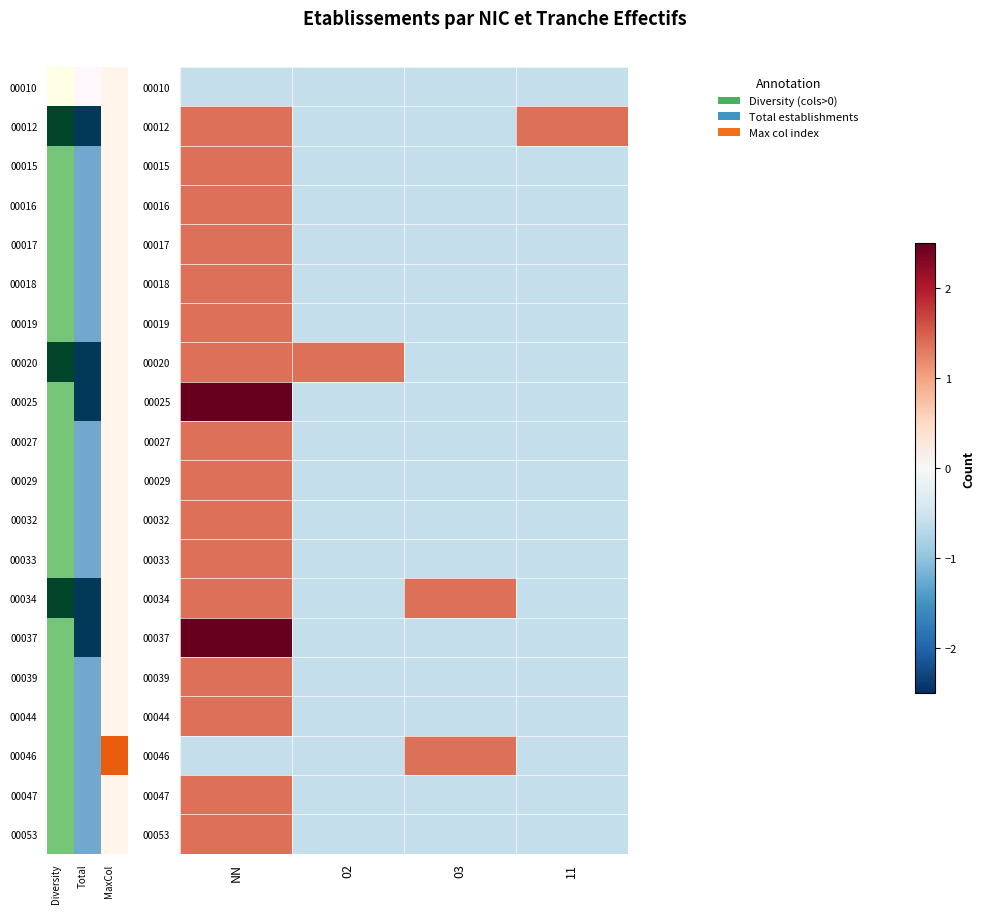

Reading right to left, what are all the values shown in this chart?

00010: 11=-0.6	03=-0.6	02=-0.6	NN=-0.6
00012: 11=1.4	03=-0.6	02=-0.6	NN=1.4
00015: 11=-0.6	03=-0.6	02=-0.6	NN=1.4
00016: 11=-0.6	03=-0.6	02=-0.6	NN=1.4
00017: 11=-0.6	03=-0.6	02=-0.6	NN=1.4
00018: 11=-0.6	03=-0.6	02=-0.6	NN=1.4
00019: 11=-0.6	03=-0.6	02=-0.6	NN=1.4
00020: 11=-0.6	03=-0.6	02=1.4	NN=1.4
00025: 11=-0.6	03=-0.6	02=-0.6	NN=3.3
00027: 11=-0.6	03=-0.6	02=-0.6	NN=1.4
00029: 11=-0.6	03=-0.6	02=-0.6	NN=1.4
00032: 11=-0.6	03=-0.6	02=-0.6	NN=1.4
00033: 11=-0.6	03=-0.6	02=-0.6	NN=1.4
00034: 11=-0.6	03=1.4	02=-0.6	NN=1.4
00037: 11=-0.6	03=-0.6	02=-0.6	NN=3.3
00039: 11=-0.6	03=-0.6	02=-0.6	NN=1.4
00044: 11=-0.6	03=-0.6	02=-0.6	NN=1.4
00046: 11=-0.6	03=1.4	02=-0.6	NN=-0.6
00047: 11=-0.6	03=-0.6	02=-0.6	NN=1.4
00053: 11=-0.6	03=-0.6	02=-0.6	NN=1.4